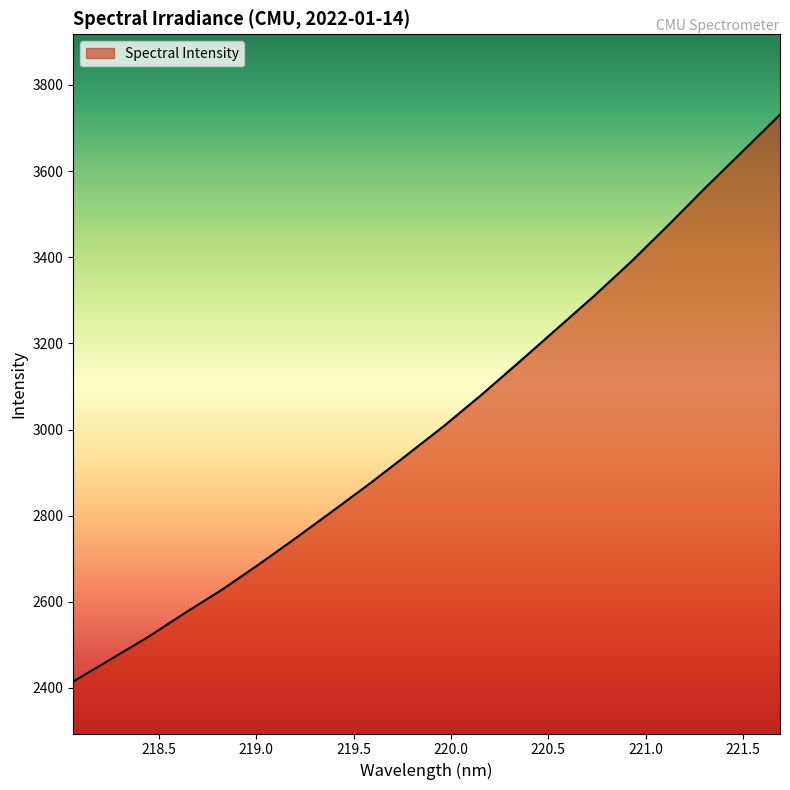

Count the number of data series in this chart.

1